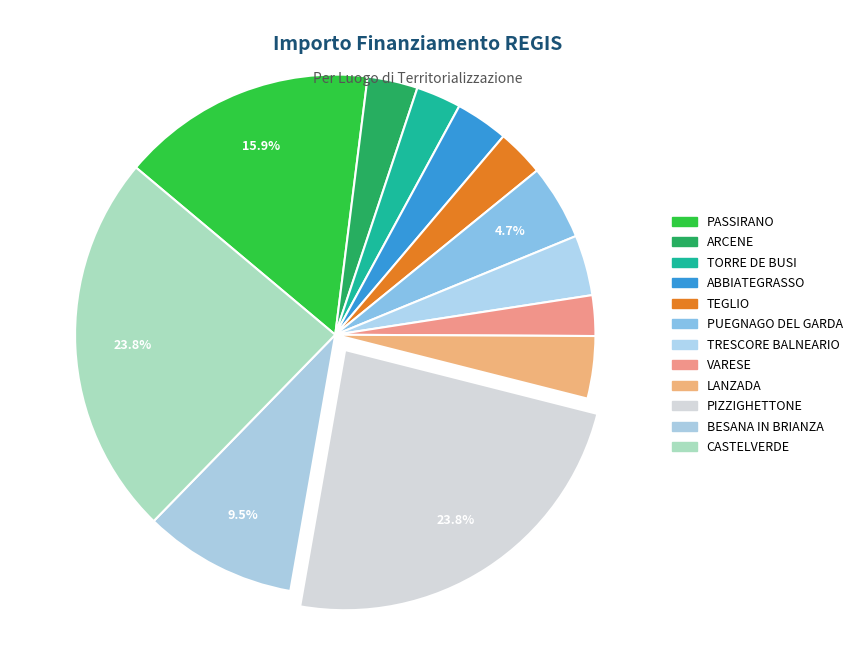

Which category has the biggest portion of the pie?

PIZZIGHETTONE